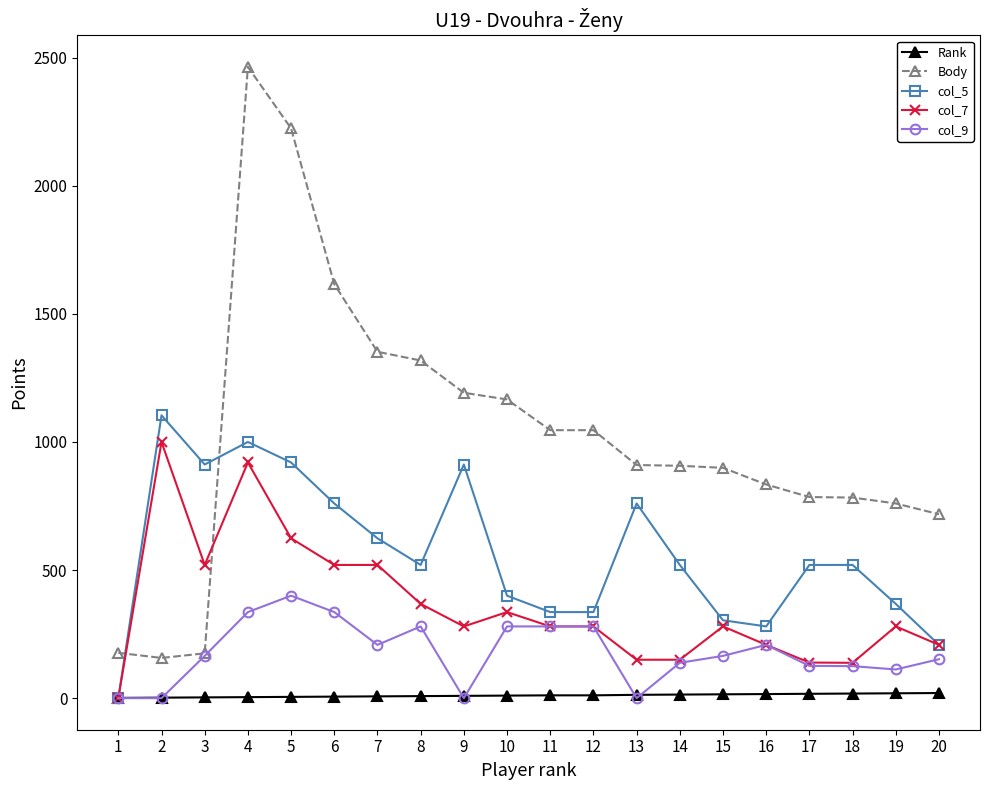

Which series has the widest spread of values?

Body